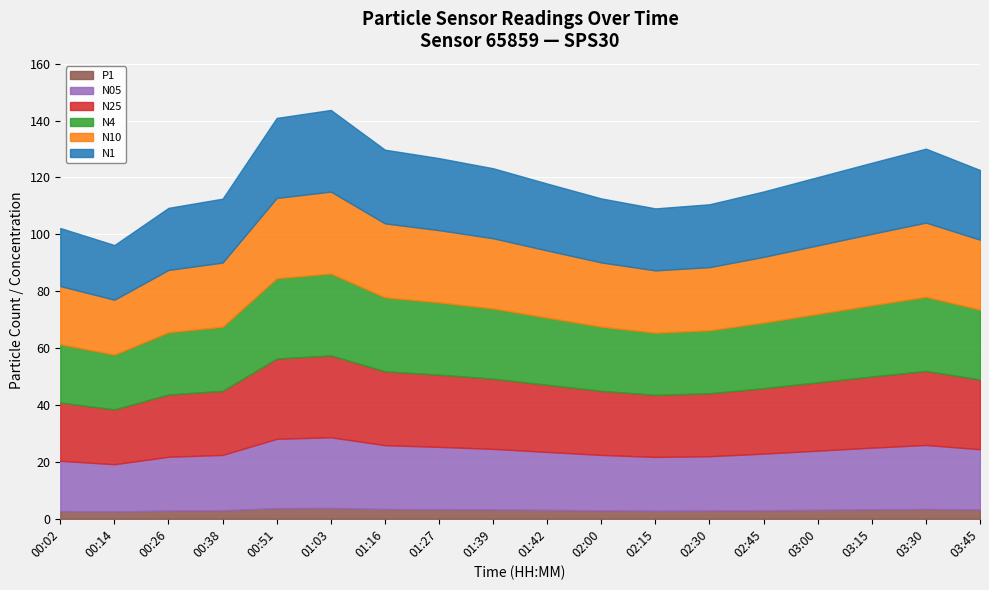

At 03:00, list the series in order from largest to smallest.

N10, N4, N25, N1, N05, P1